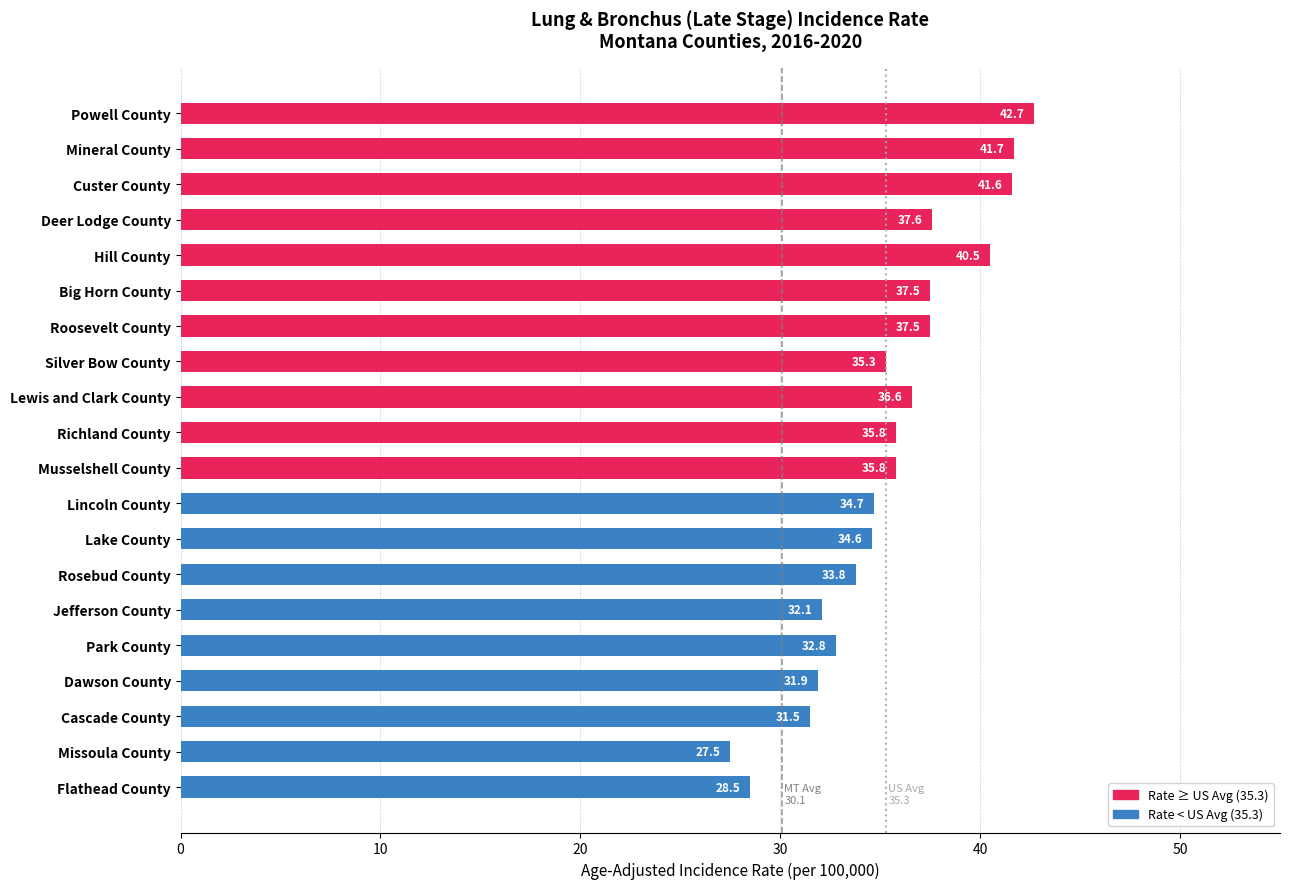

How many series are shown in this chart?

1